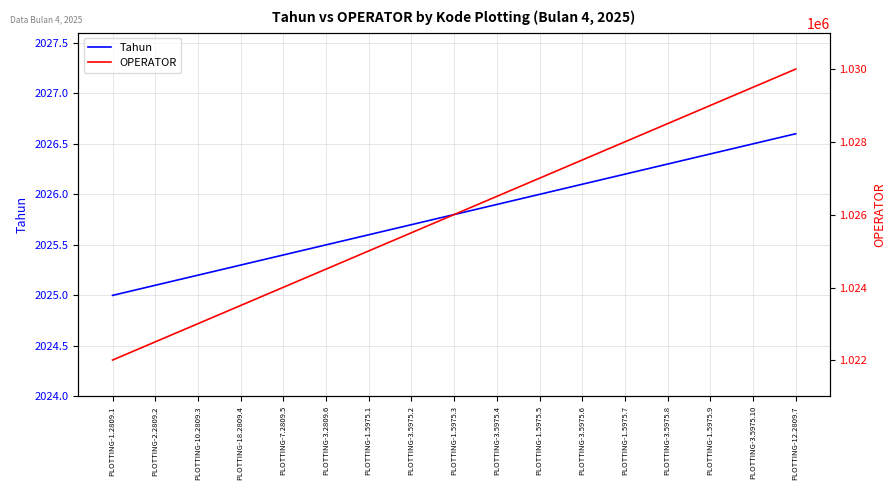

Which series has the widest spread of values?

OPERATOR